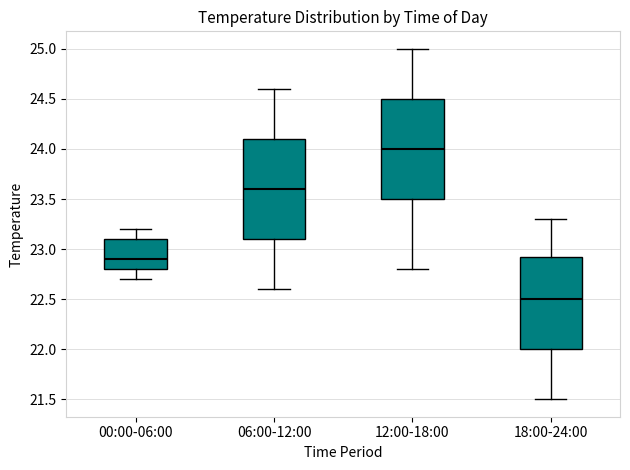

Reading left to right, read every box against the y-axis: the position of its median line, the range the box covers, and the ends of its whiskers. The values are not printed on the chart, so give them approximately, as read against the axis.

00:00-06:00: median 22.90, box 22.80 to 23.10, whiskers 22.70 to 23.20
06:00-12:00: median 23.60, box 23.10 to 24.10, whiskers 22.60 to 24.60
12:00-18:00: median 24.00, box 23.50 to 24.50, whiskers 22.80 to 25.00
18:00-24:00: median 22.50, box 22.00 to 22.95, whiskers 21.50 to 23.30